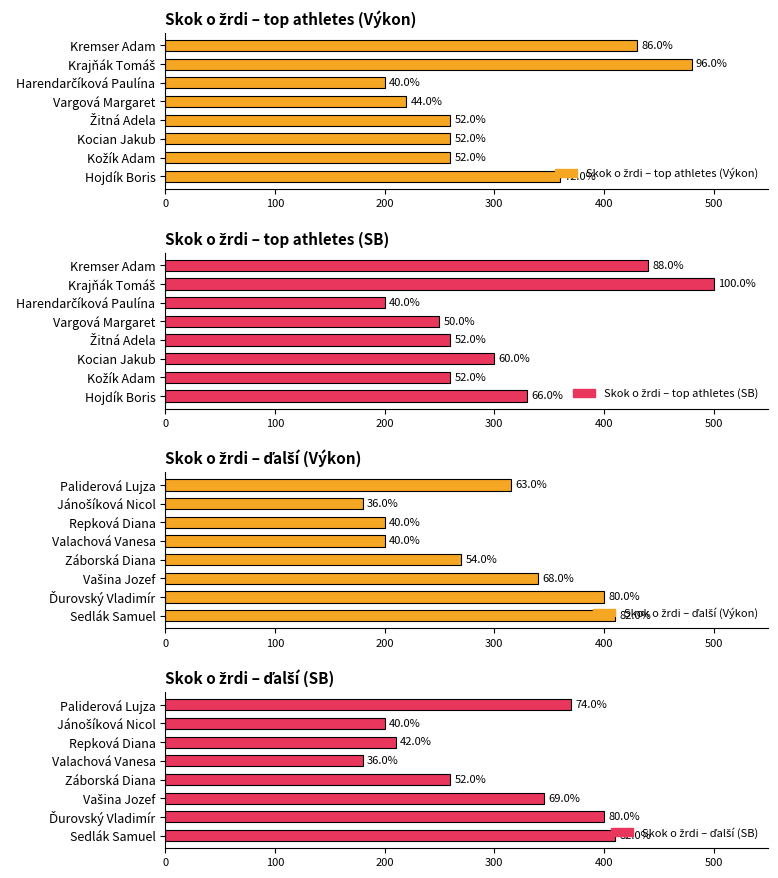

True or false: Skok o žrdi – top athletes (Výkon) has a value of 279 at Harendarčíková Paulína.

False